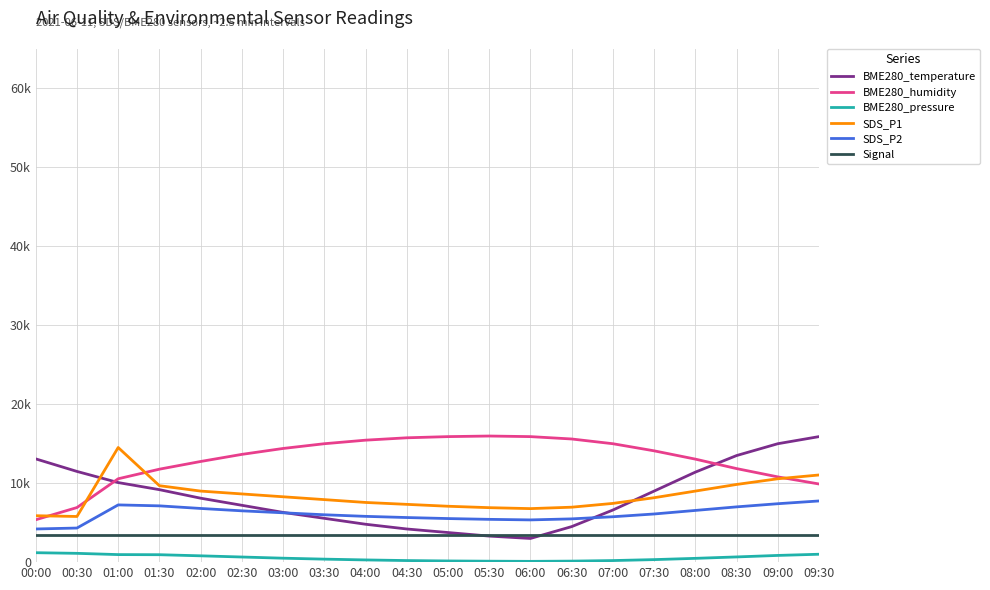

What are all the series names shown in the legend?

BME280_temperature, BME280_humidity, BME280_pressure, SDS_P1, SDS_P2, Signal